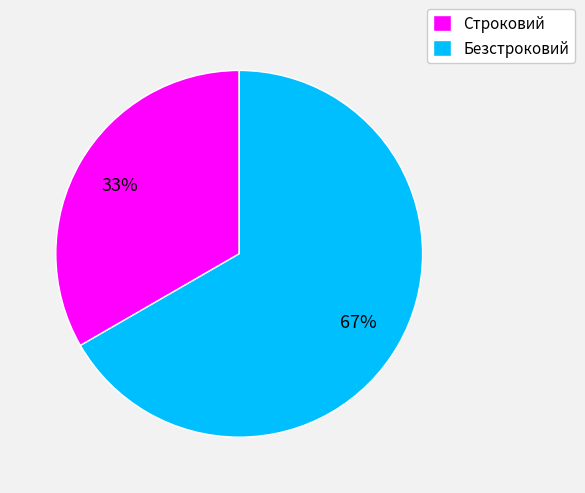

The Безстроковий slice represents 55% of the pie. True or false?

False